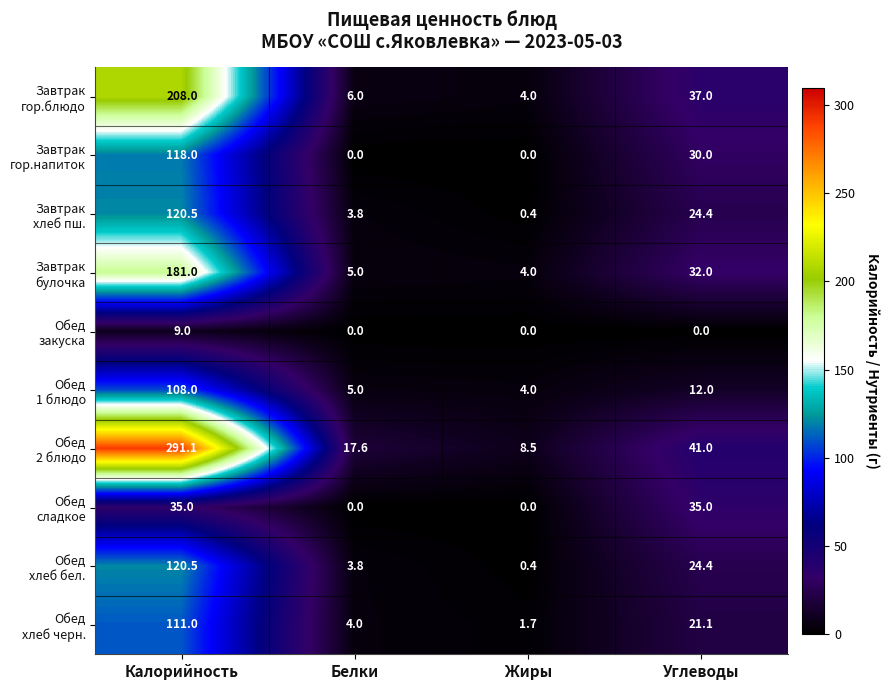

What is the greatest value displayed?

291.1